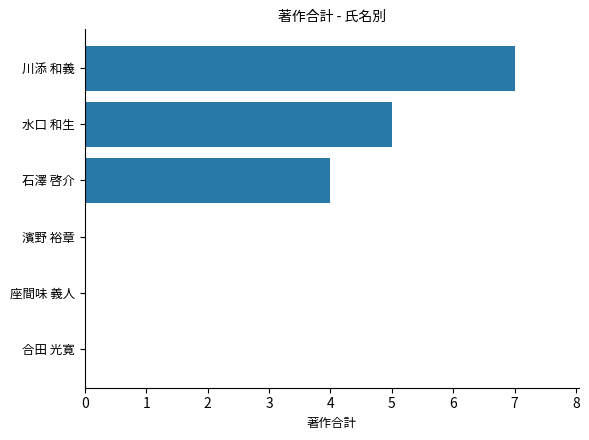

Which has a higher value, 川添 和義 or 濱野 裕章?

川添 和義